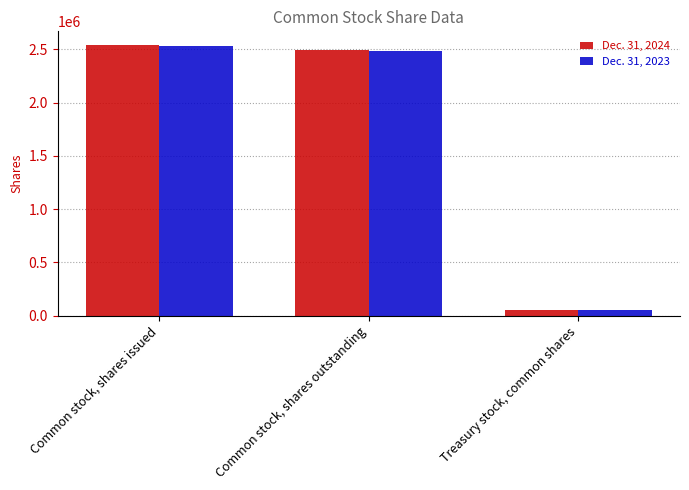

Is the value of Dec. 31, 2023 at Common stock, shares outstanding greater than the value of Dec. 31, 2024 at Treasury stock, common shares?

Yes